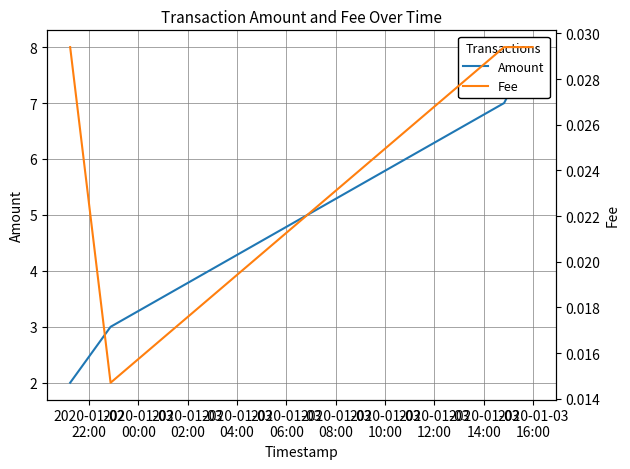

True or false: Amount and Fee intersect in this chart.

False